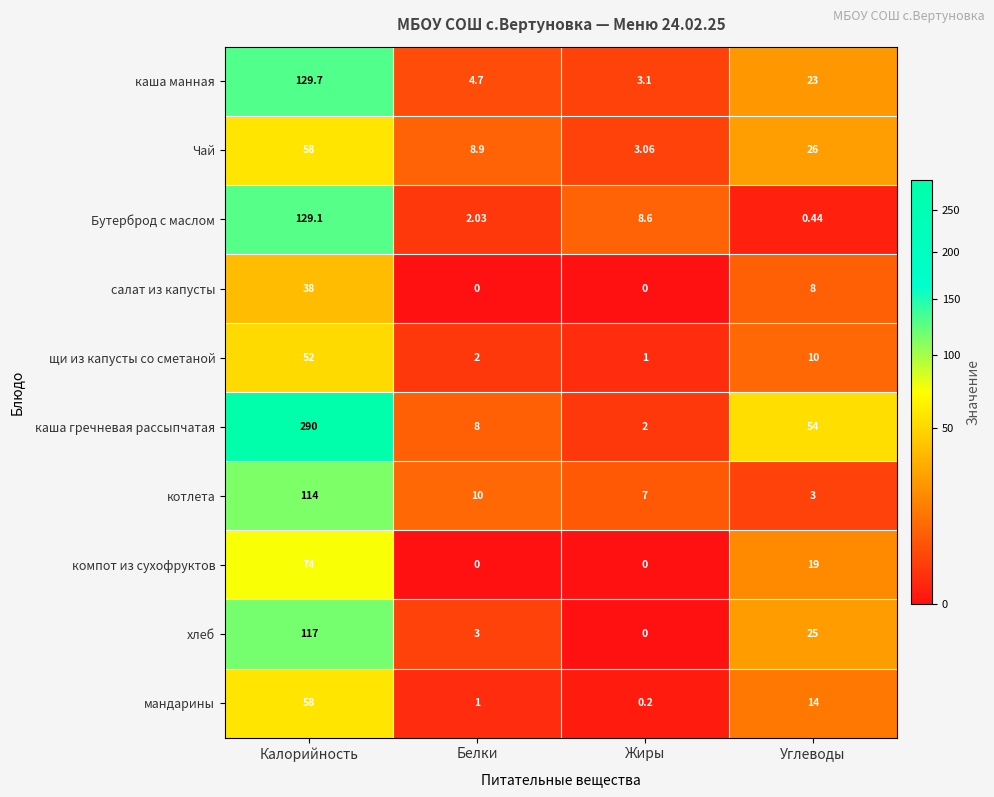

At which label does щи из капусты со сметаной reach its minimum?

Жиры